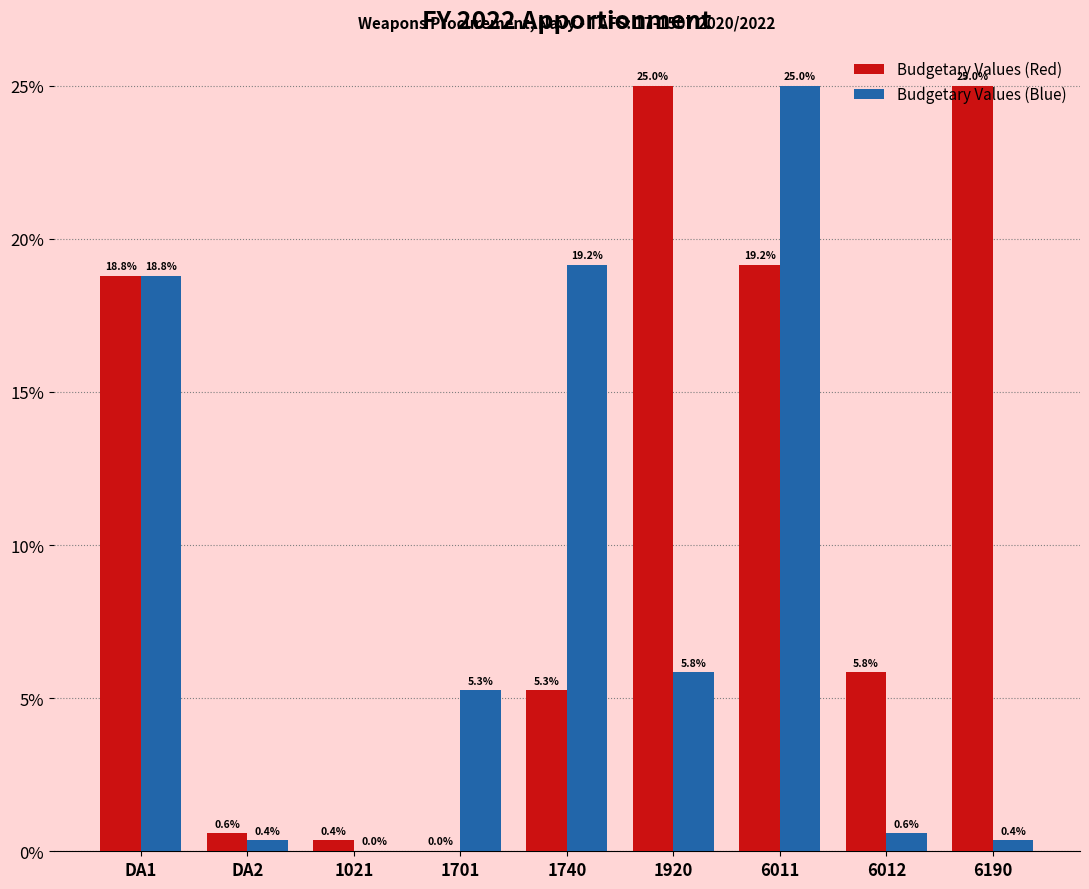

What is the sum of the Budgetary Values (Red) values at DA1 and 1920?

43.8